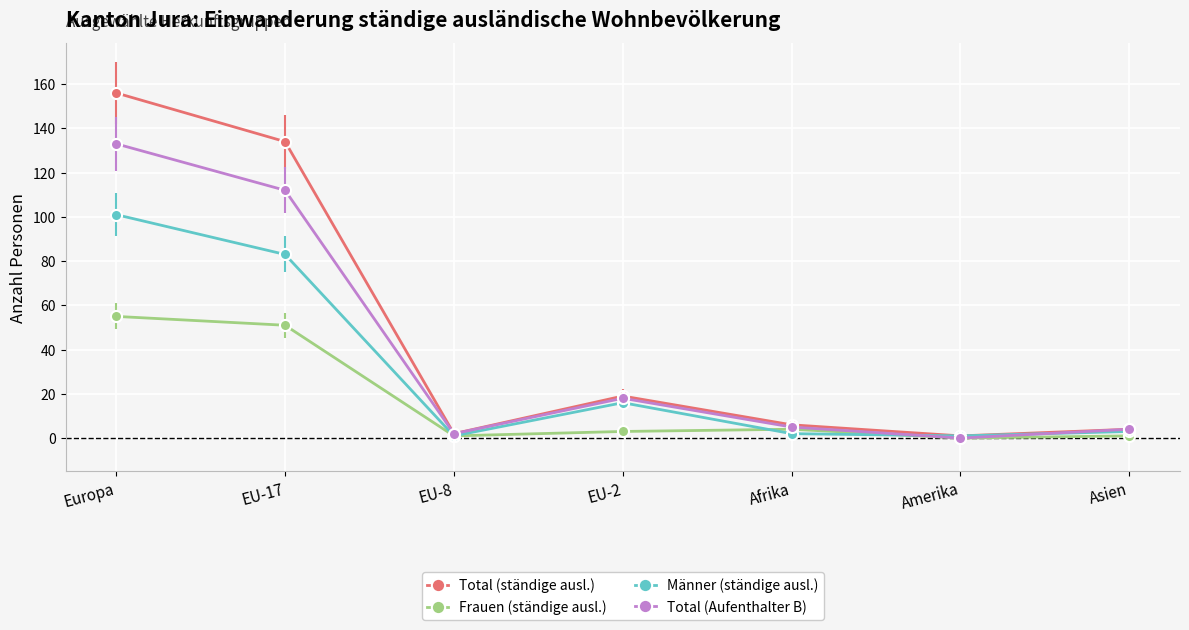

Which series has the widest spread of values?

Total (ständige ausl.)